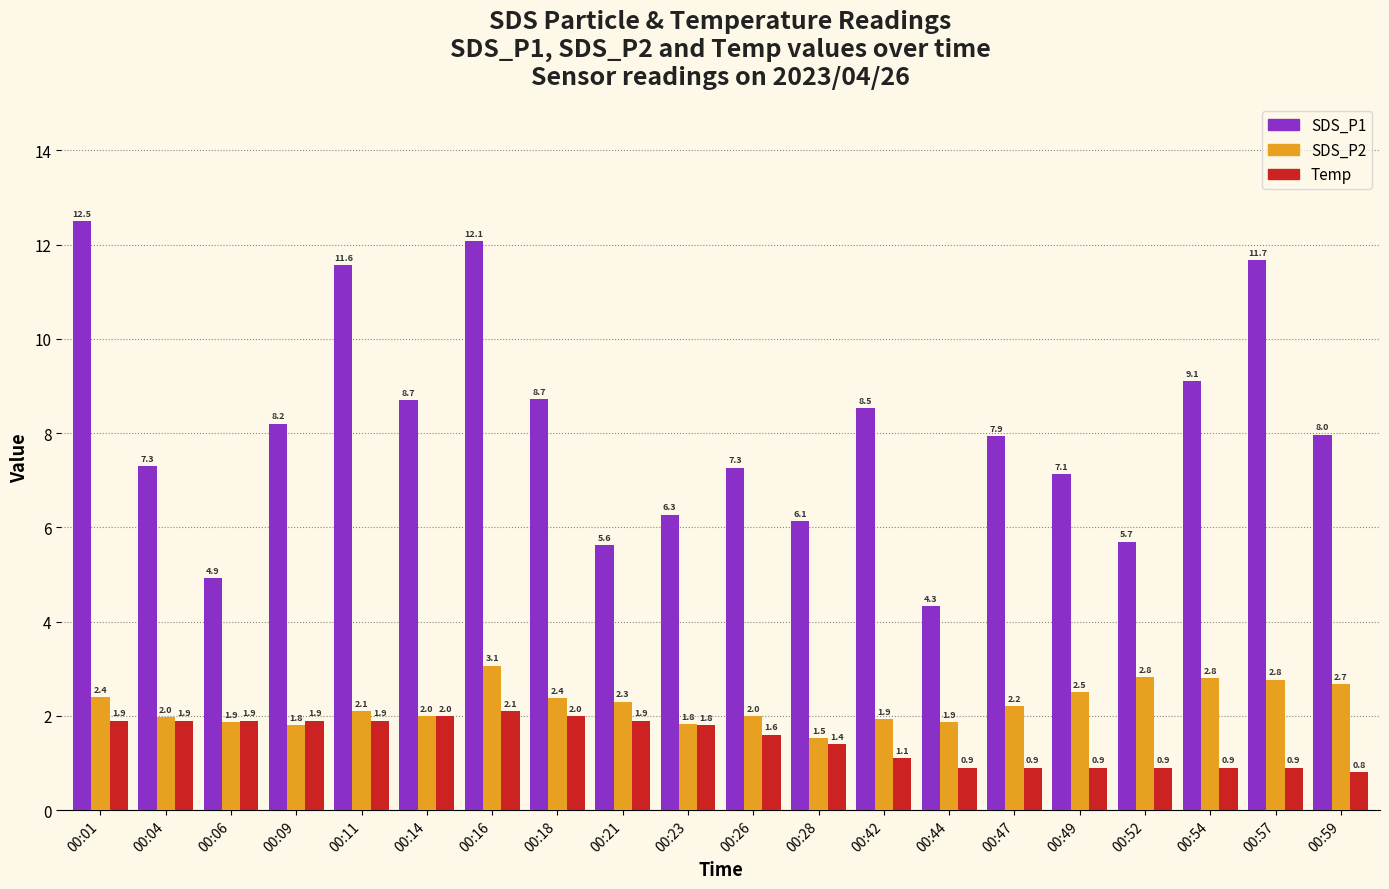

Is it true that SDS_P1 equals 6.3 at 00:23?

True